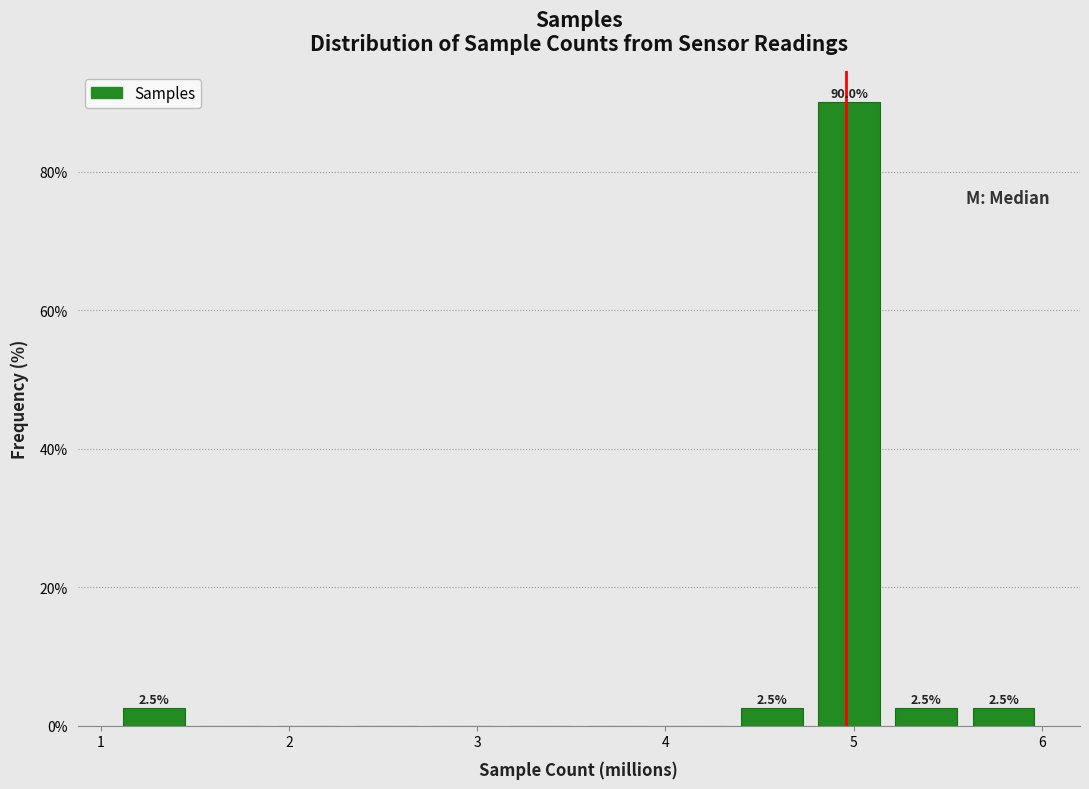

Which range on the x-axis has the tallest bar?

4.8 to 5.2